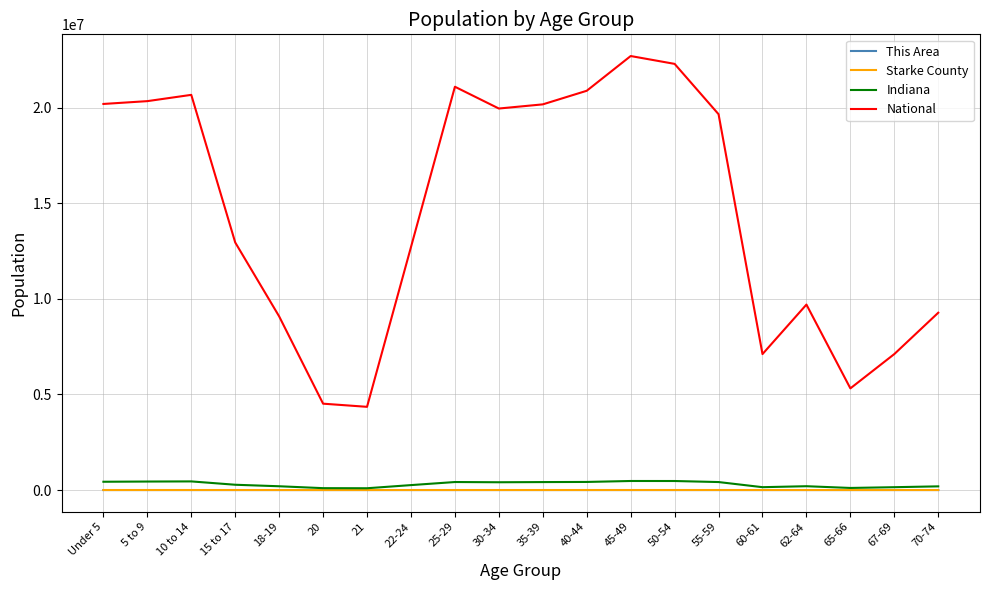

Which series has the widest spread of values?

National